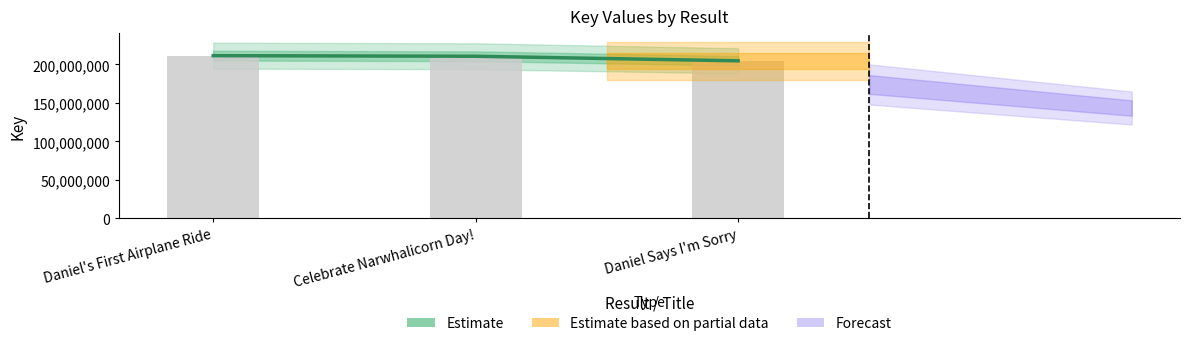

How many categories are shown in the chart?

3